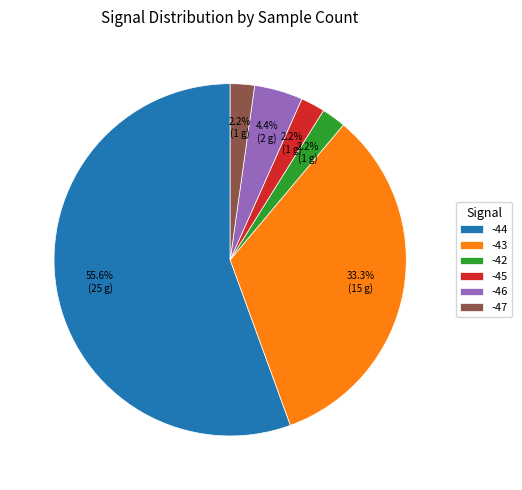

What is the largest slice in the pie chart?

-44